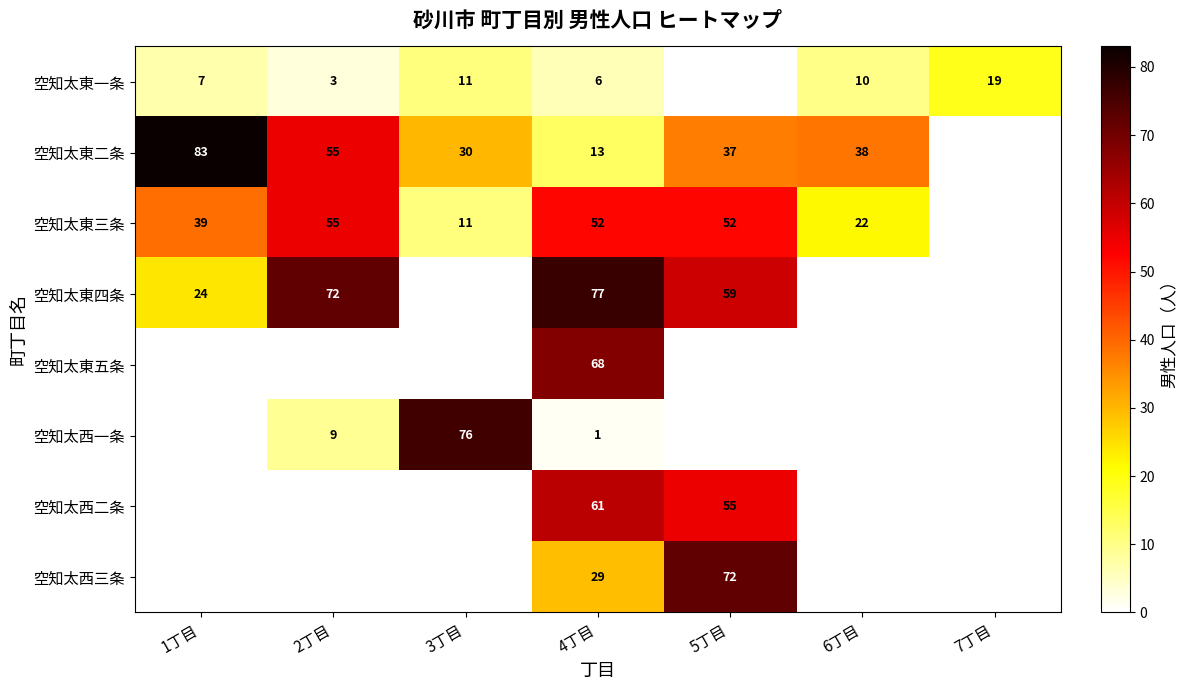

What is the difference between the highest and lowest values at 4丁目?

76